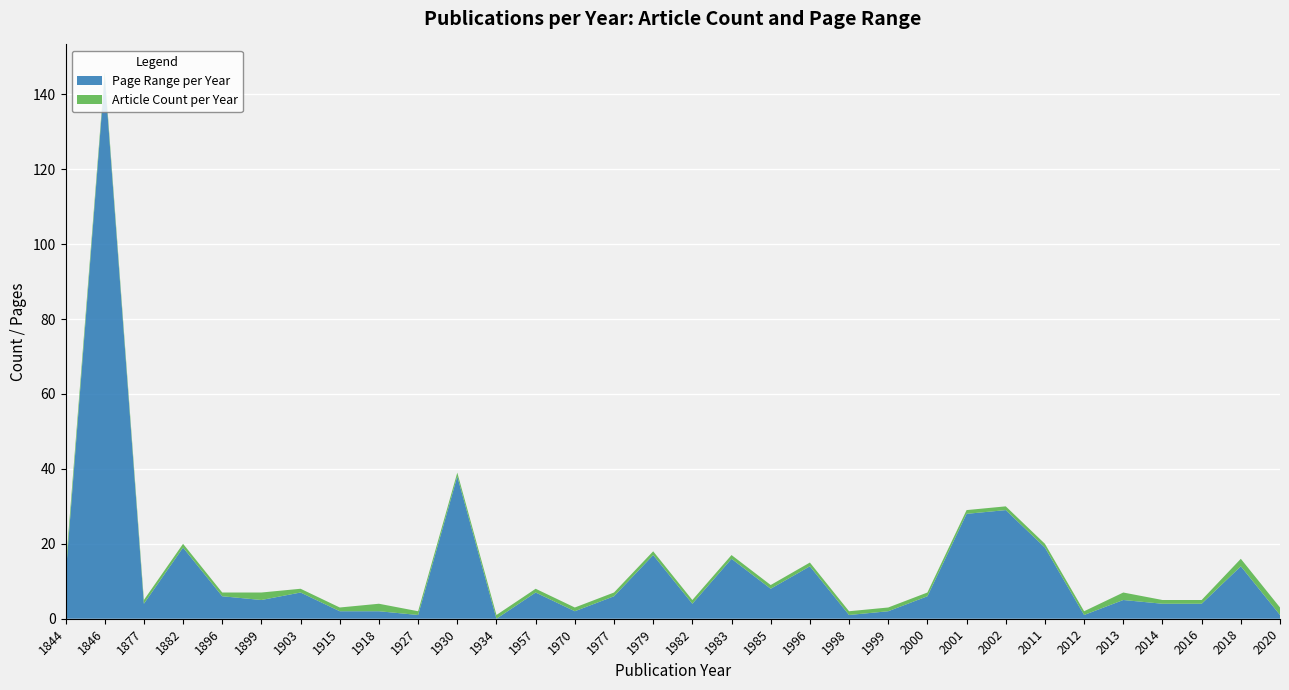

What is the maximum value for Page Range per Year?

145